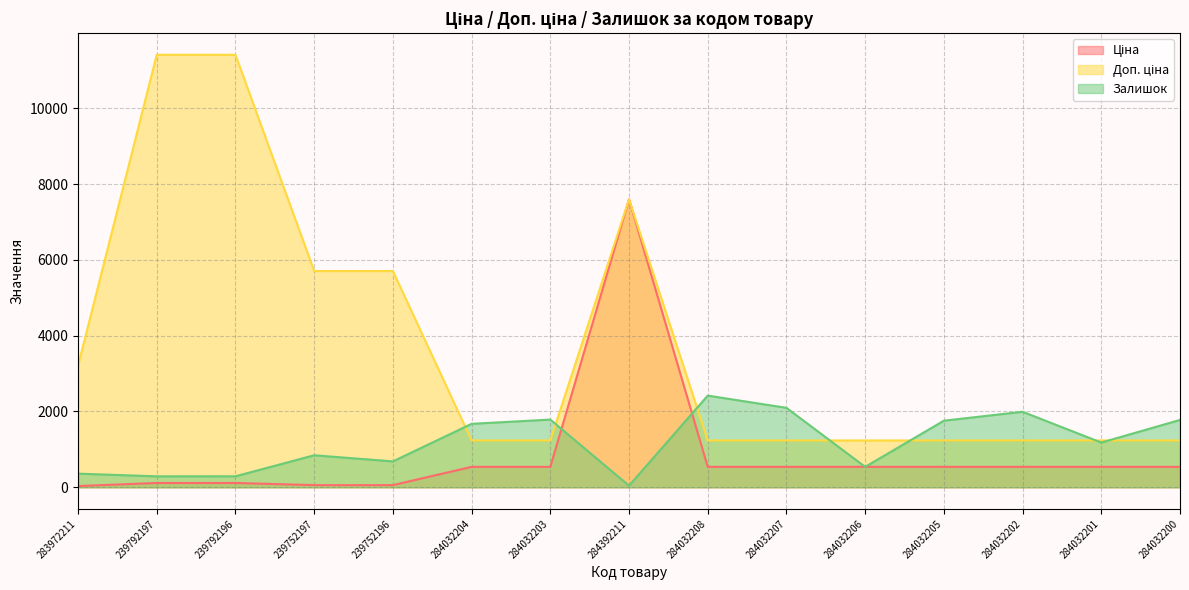

What position from the right is 284032208?

7